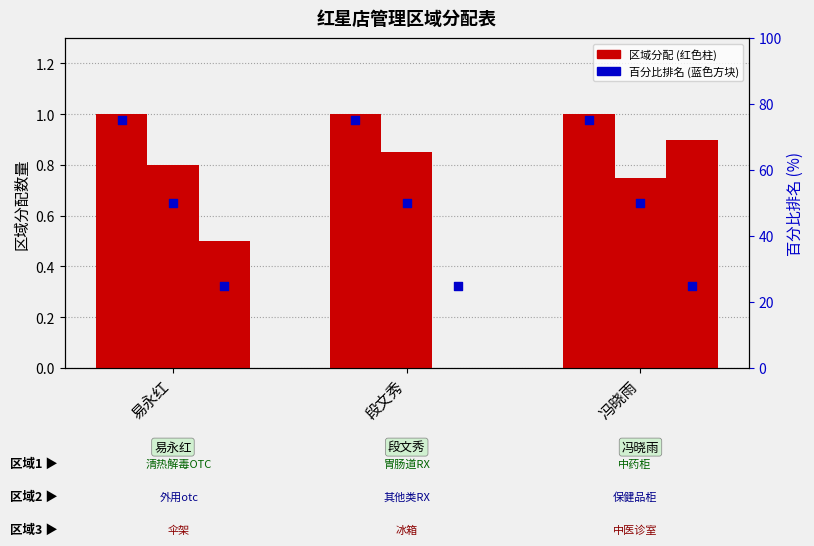

What is the total value across all series at 易永红?

2.3